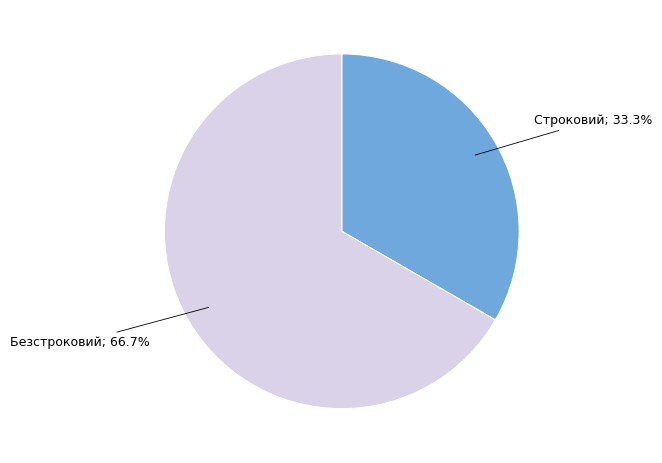

What percentage is the Безстроковий slice, to the nearest percent?

67%